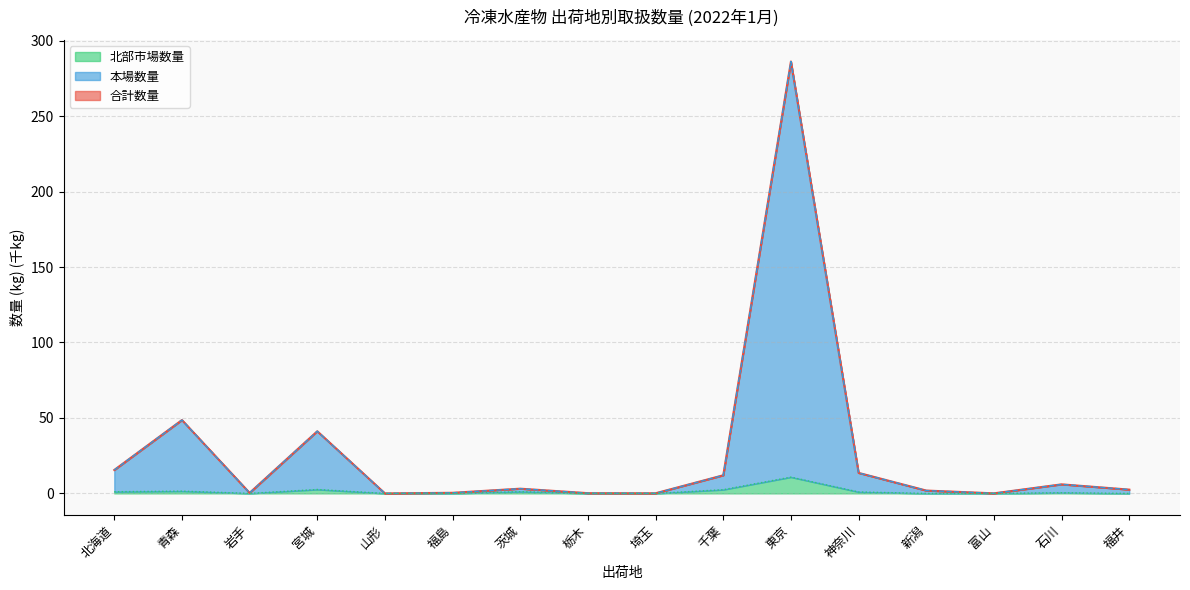

What is the spread (max minus min) of values at 神奈川?

12.6